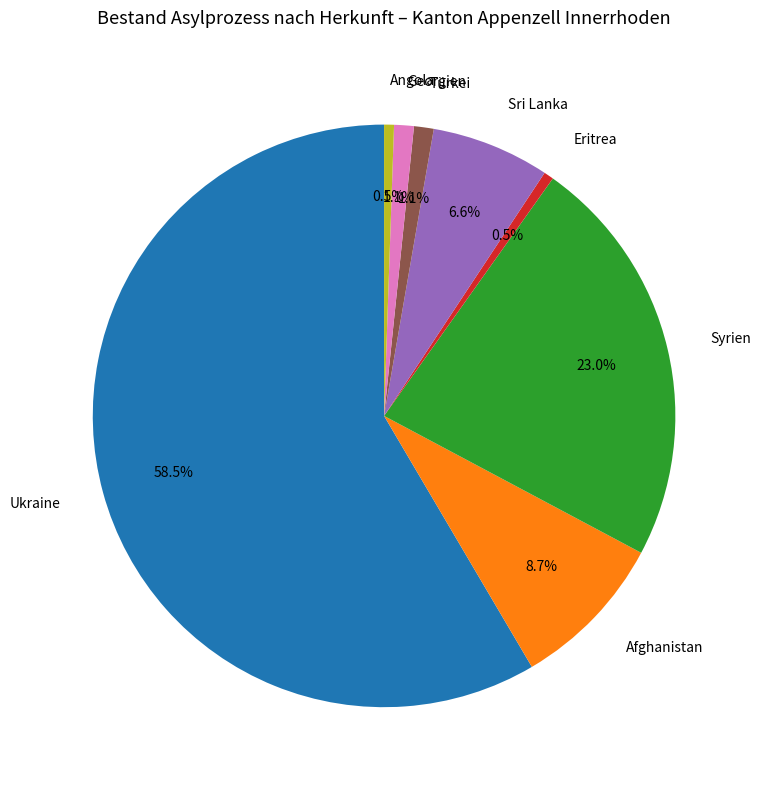

To the nearest percent, what is the difference between the largest and smallest slice percentages?

58%